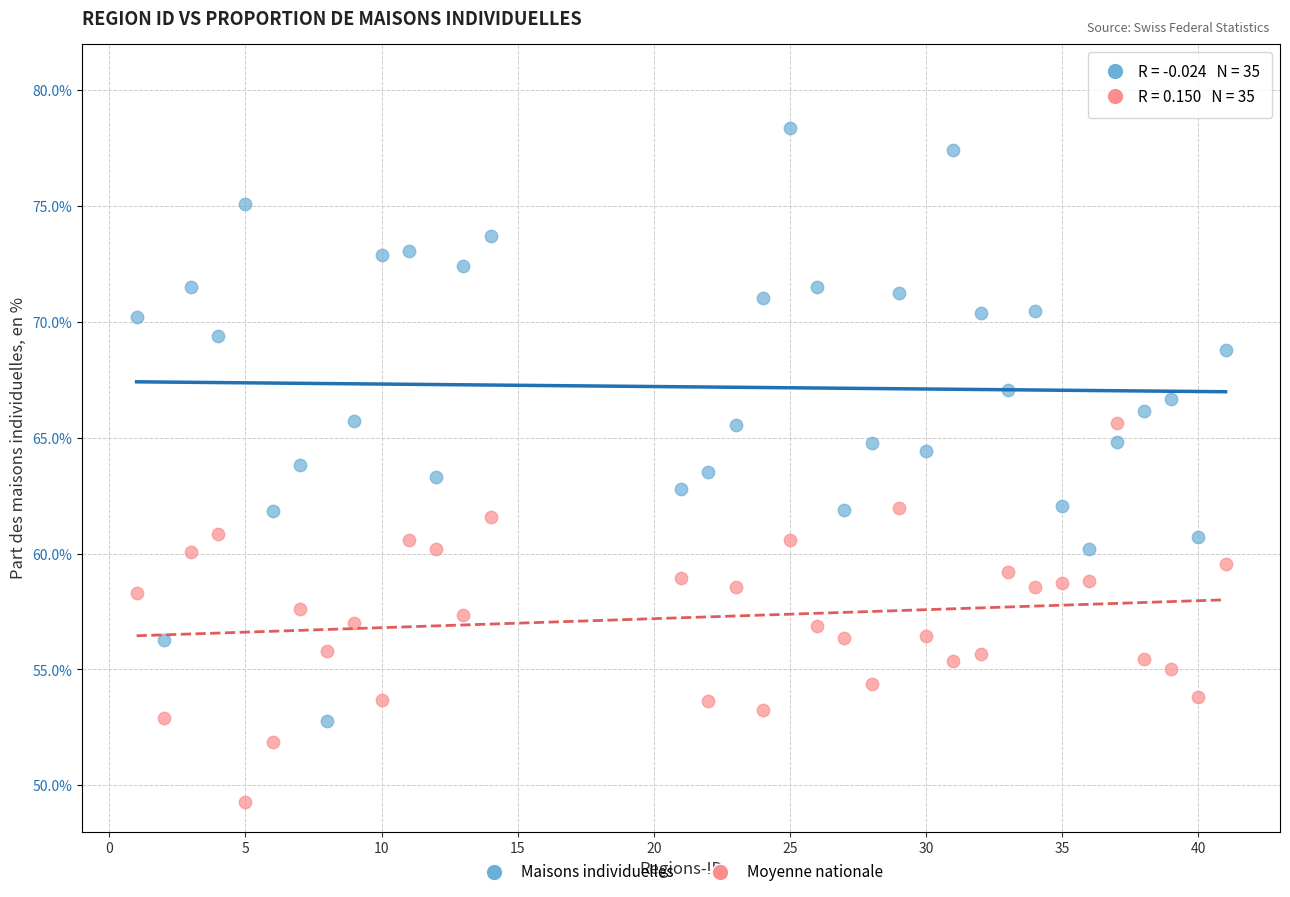

Across all data points, what is the range of Y values (max minus min)?

29.1